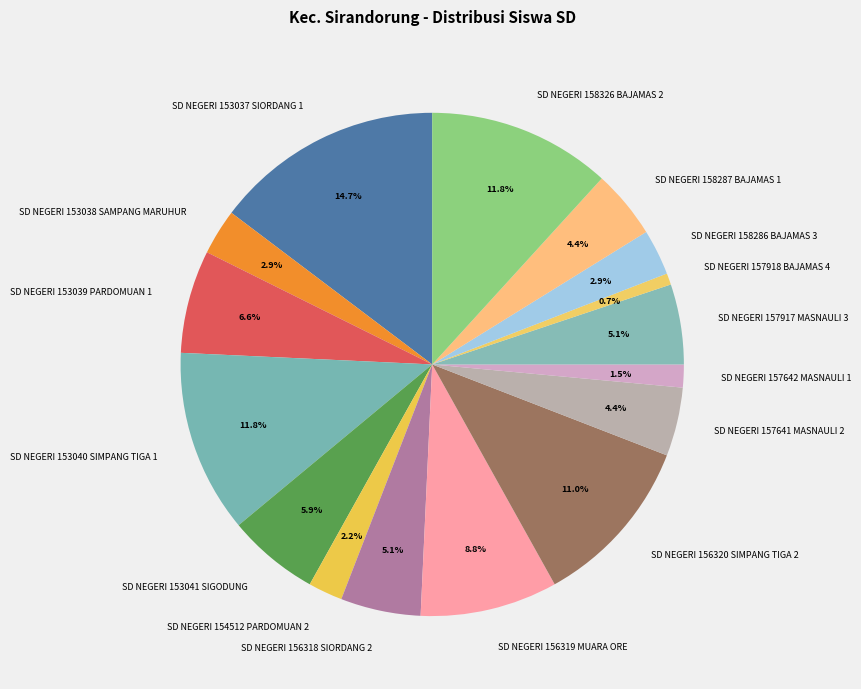

Which category has the biggest portion of the pie?

SD NEGERI 153037 SIORDANG 1